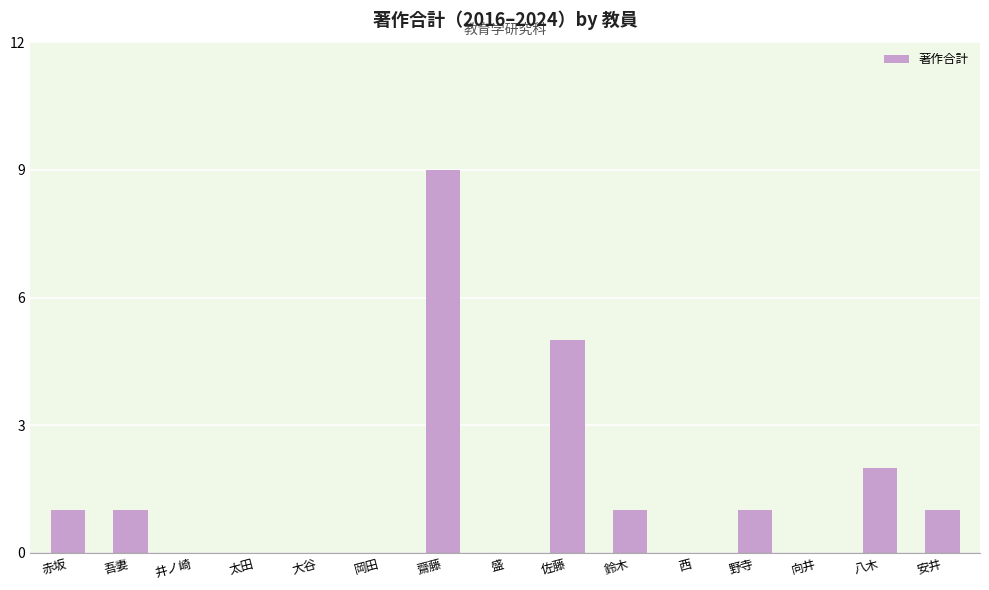

What is the greatest value displayed?

9